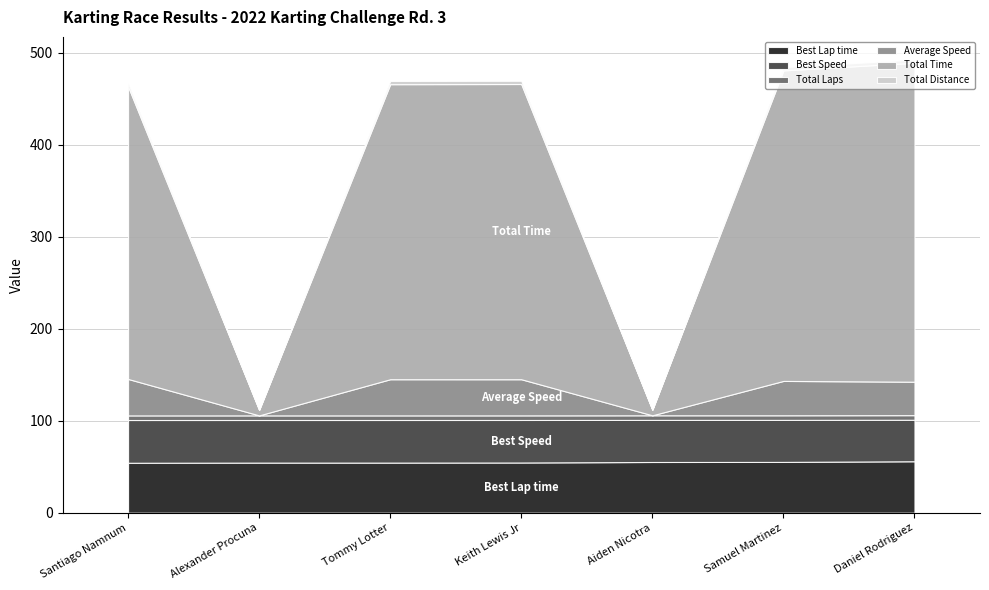

Rank the series by their maximum value, from lowest to highest.

Total Distance, Total Laps, Average Speed, Best Speed, Best Lap time, Total Time